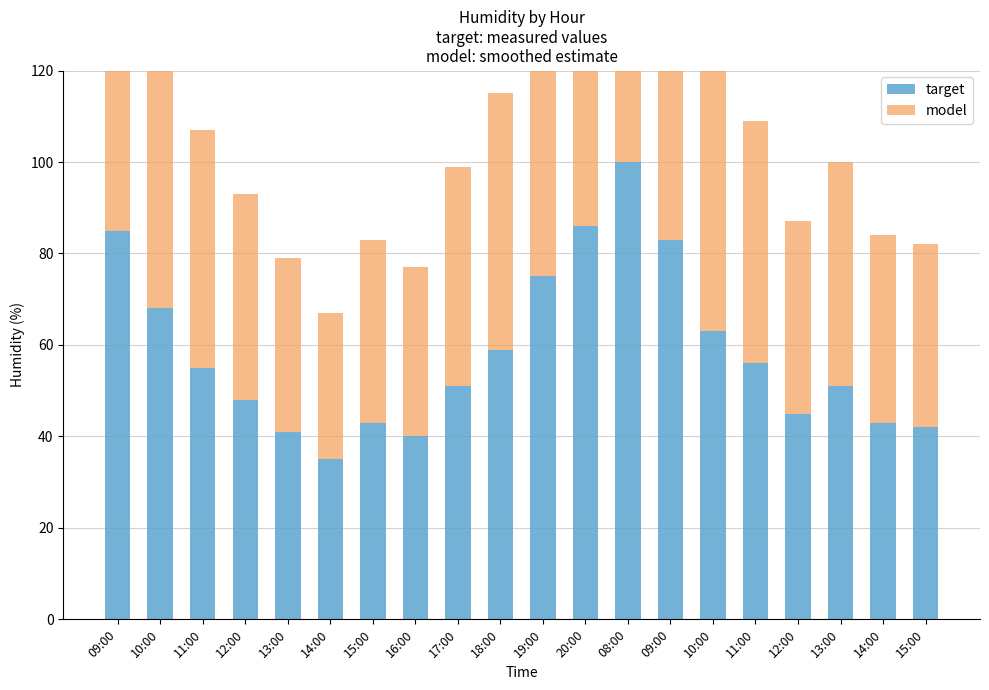

The value of model at 20:00 is 83. True or false?

True